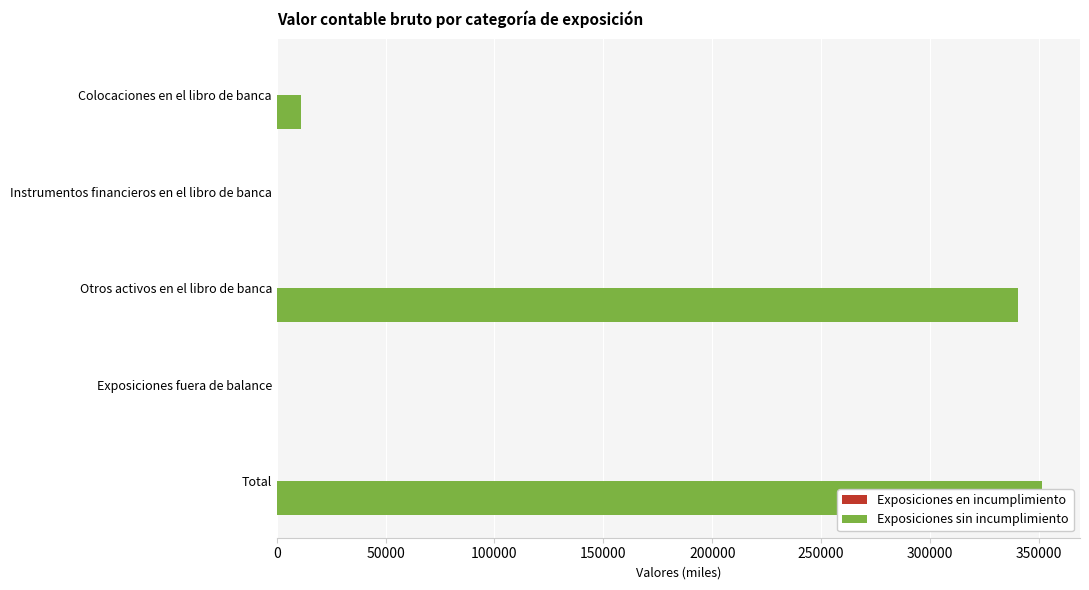

How many data points does each series have?

5